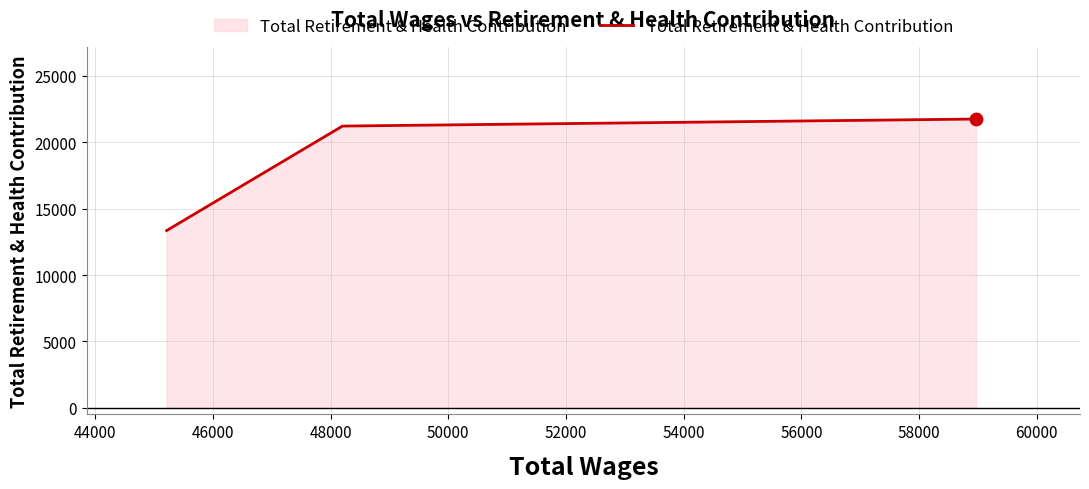

What is the maximum value shown in the chart?

21755